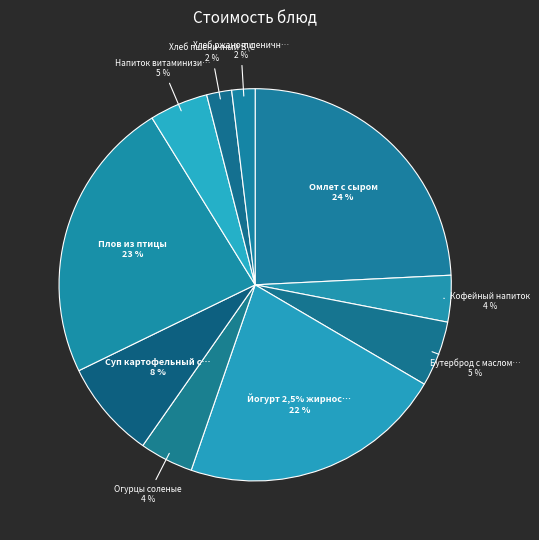

The Бутерброд с маслом сливочным slice represents 5% of the pie. True or false?

True